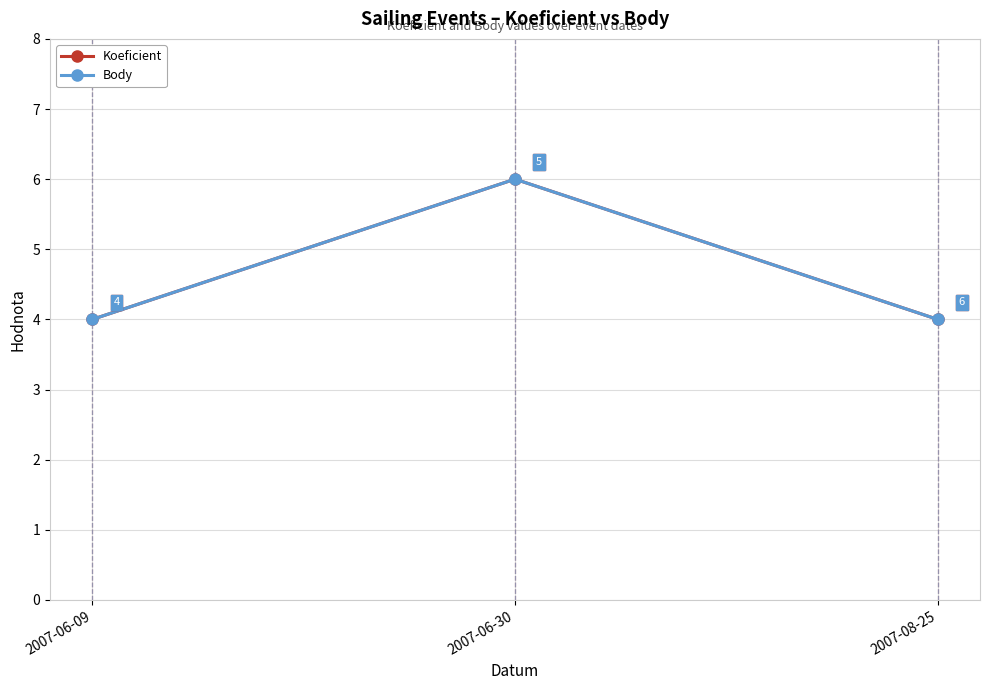

Is this an area chart (filled region under the line)?

No